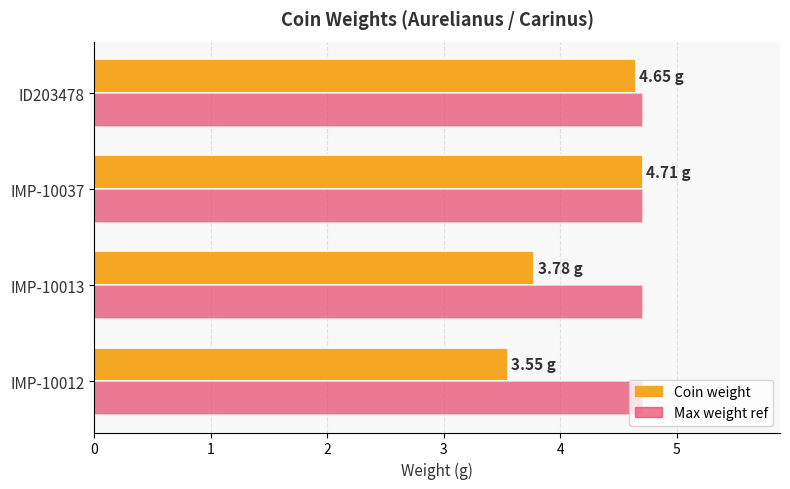

What is the difference between the highest and lowest values at IMP-10012?

1.2